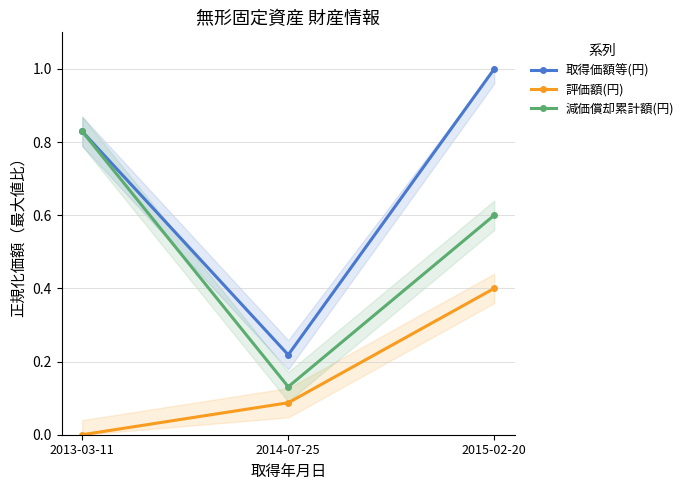

Reading left to right, transcribe all the data shown in this chart.

取得価額等(円): 2013-03-11=0.8	2014-07-25=0.2	2015-02-20=1.0
評価額(円): 2013-03-11=0.0	2014-07-25=0.1	2015-02-20=0.4
減価償却累計額(円): 2013-03-11=0.8	2014-07-25=0.1	2015-02-20=0.6